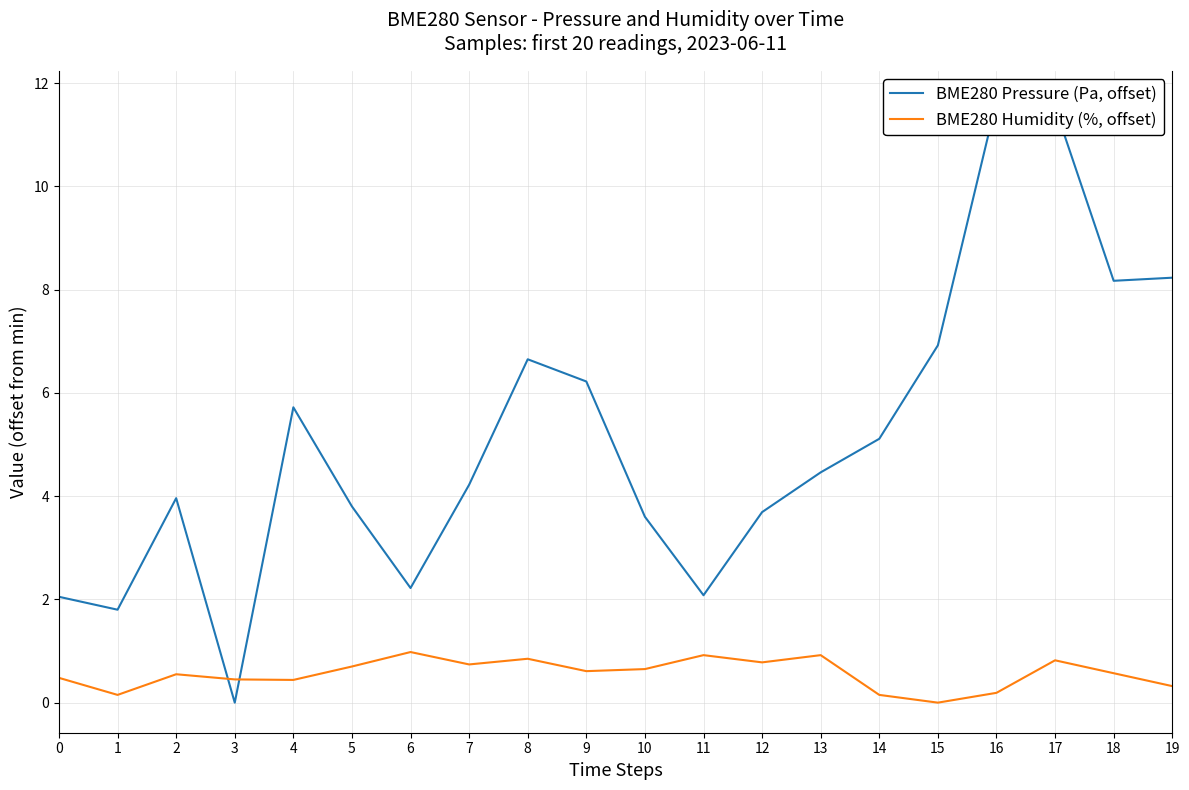

The BME280 Pressure (Pa, offset) series shows 1.1 at 6. True or false?

False